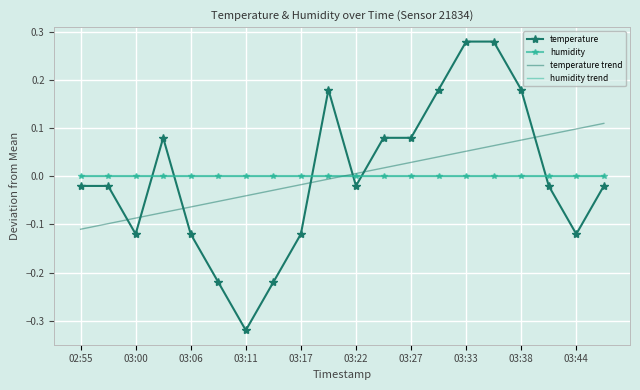

True or false: humidity and humidity trend intersect in this chart.

False